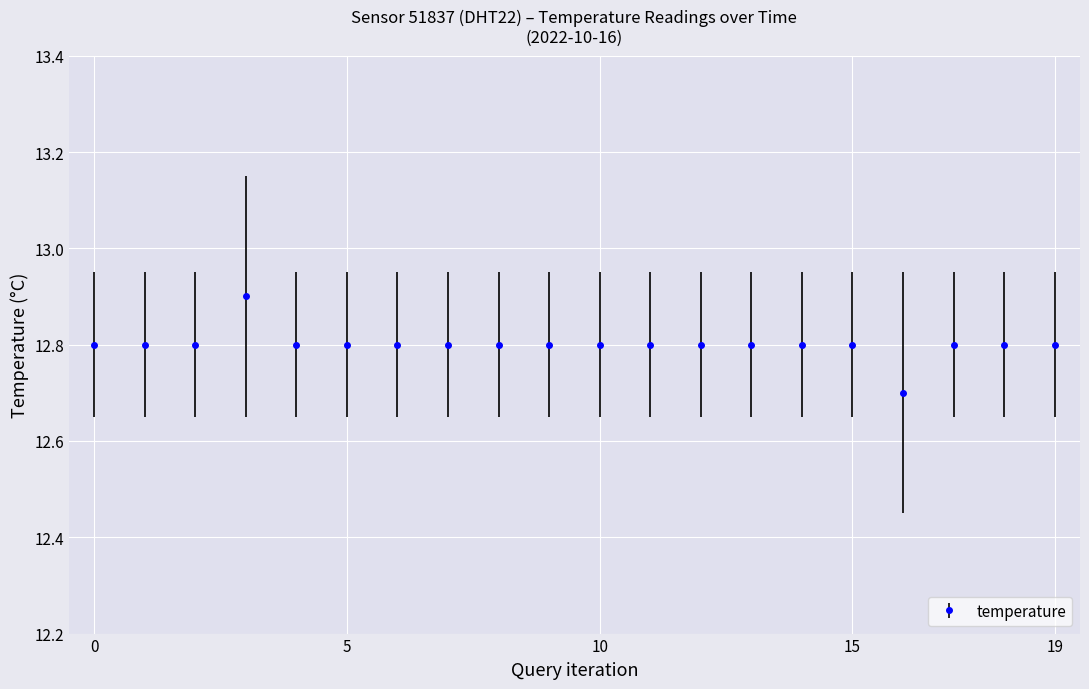

What is the smallest value displayed?

12.7